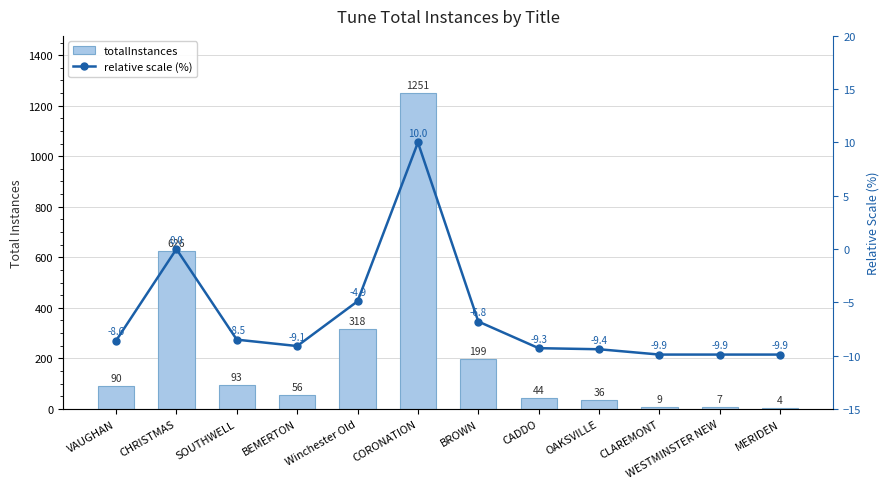

Reading left to right, what are all the values shown in this chart?

totalInstances: 90.0	626.0	93.0	56.0	318.0	1251.0	199.0	44.0	36.0	9.0	7.0	4.0
relative scale (%): -8.6	0.0	-8.5	-9.1	-4.9	10.0	-6.8	-9.3	-9.4	-9.9	-9.9	-9.9